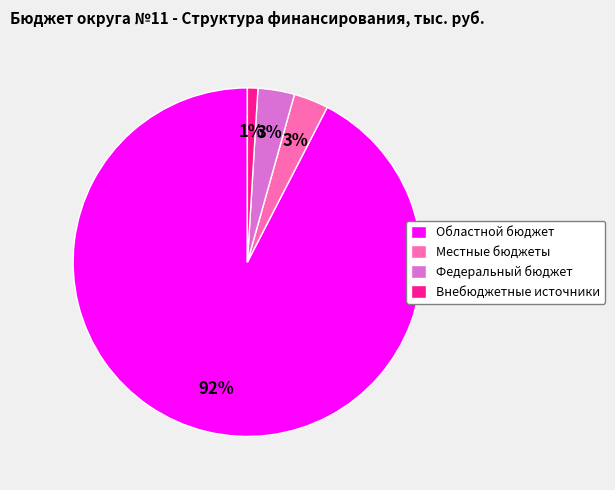

To the nearest percent, what percentage of the pie is Федеральный бюджет?

3%